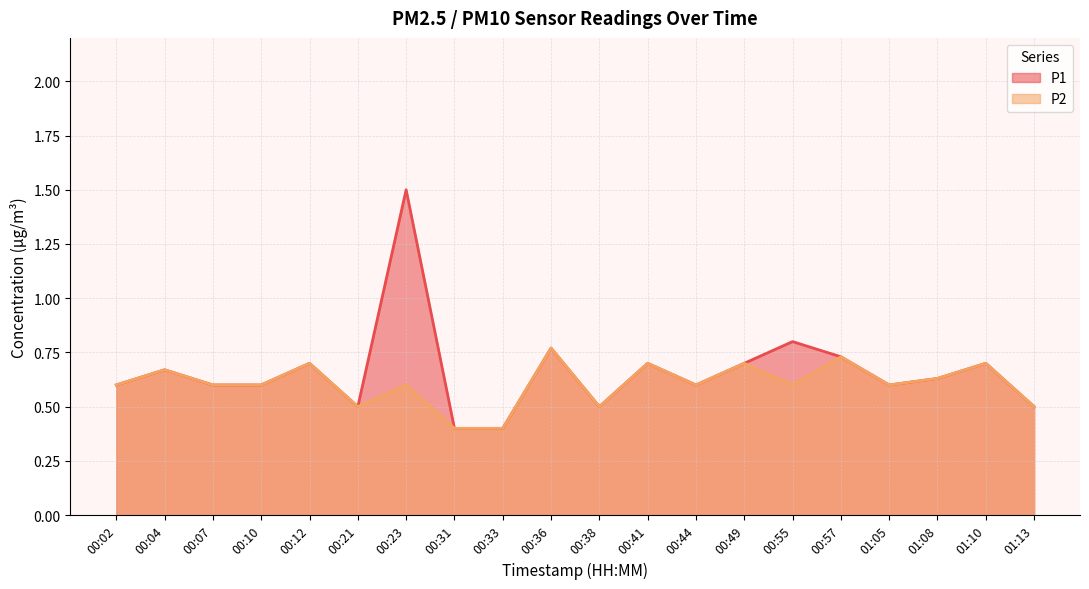

True or false: P2 and P1 cross at least once.

False